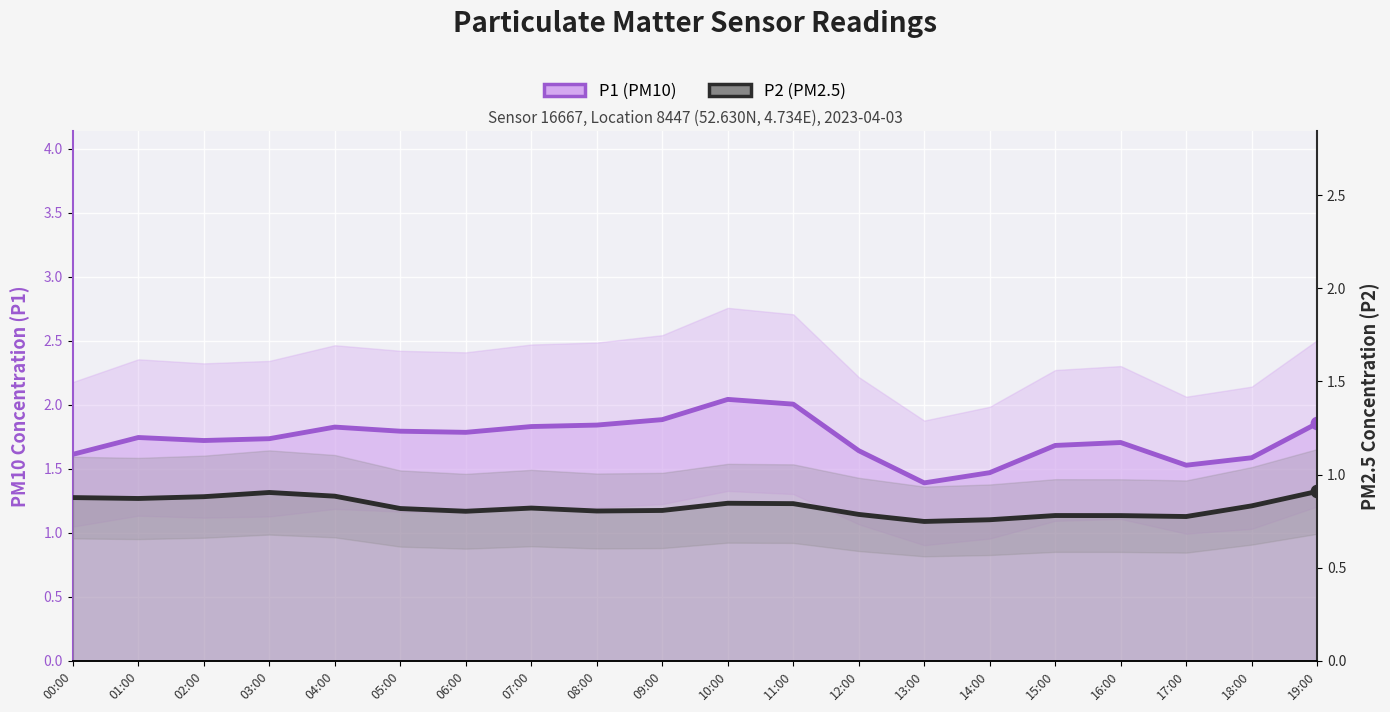

What are all the series names shown in the legend?

P1 (PM10), P2 (PM2.5)